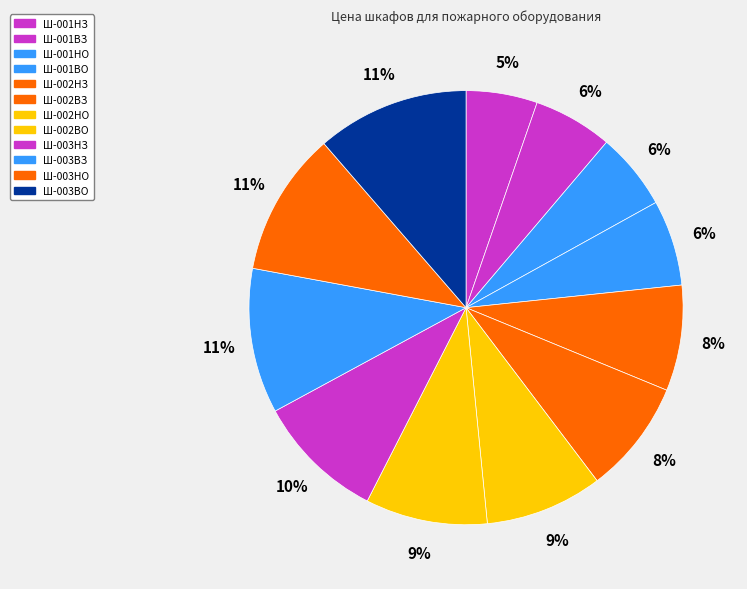

How much of the chart is everything except Ш-002ВО?

90.9%